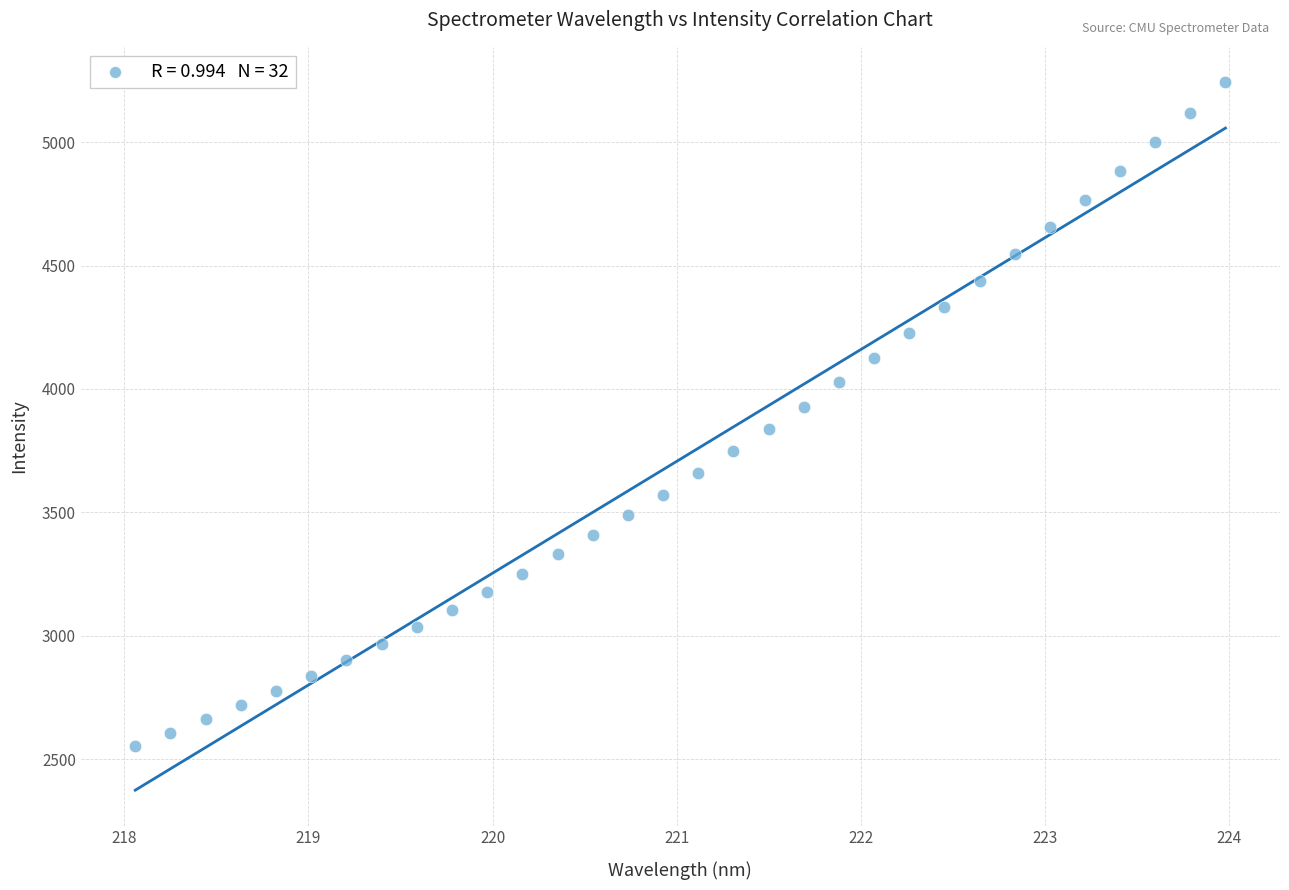

What is the range of X values (max minus min)?

5.9